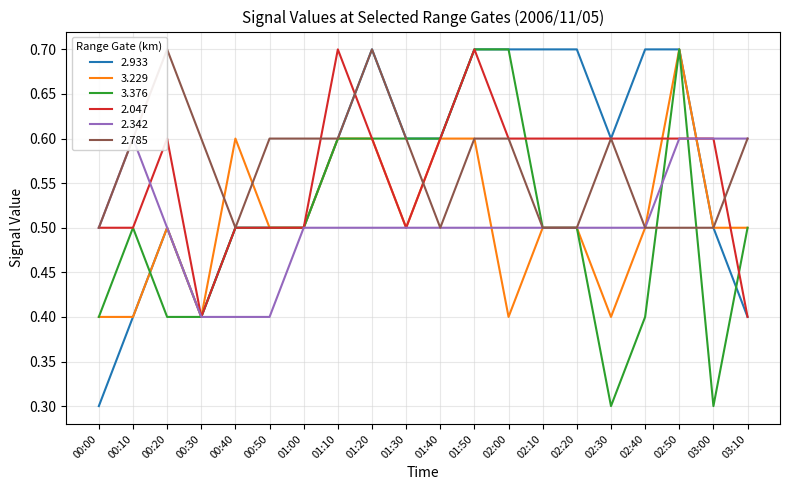

At which category is the sum across all series the highest?

01:50